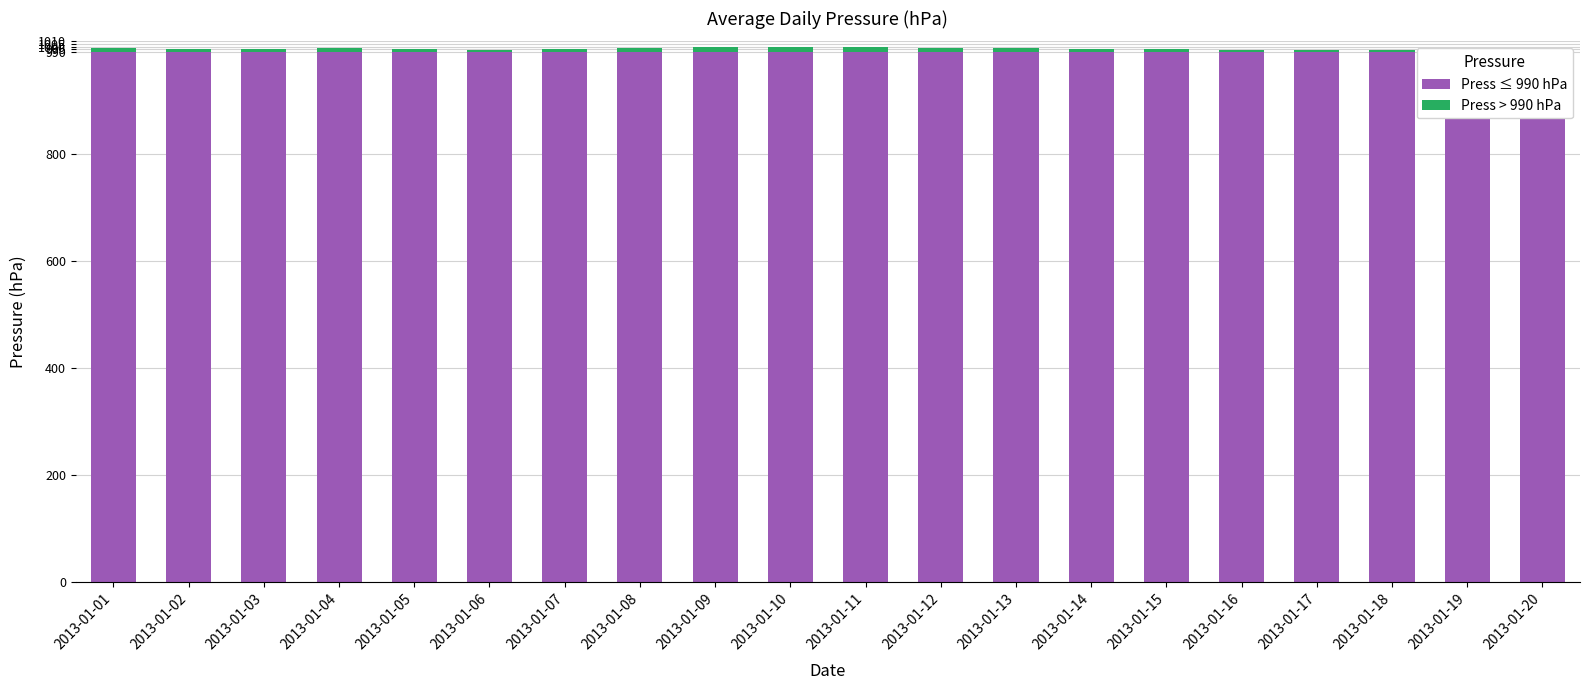

List the series in order of their overall mean, highest first.

Press ≤ 990 hPa, Press > 990 hPa